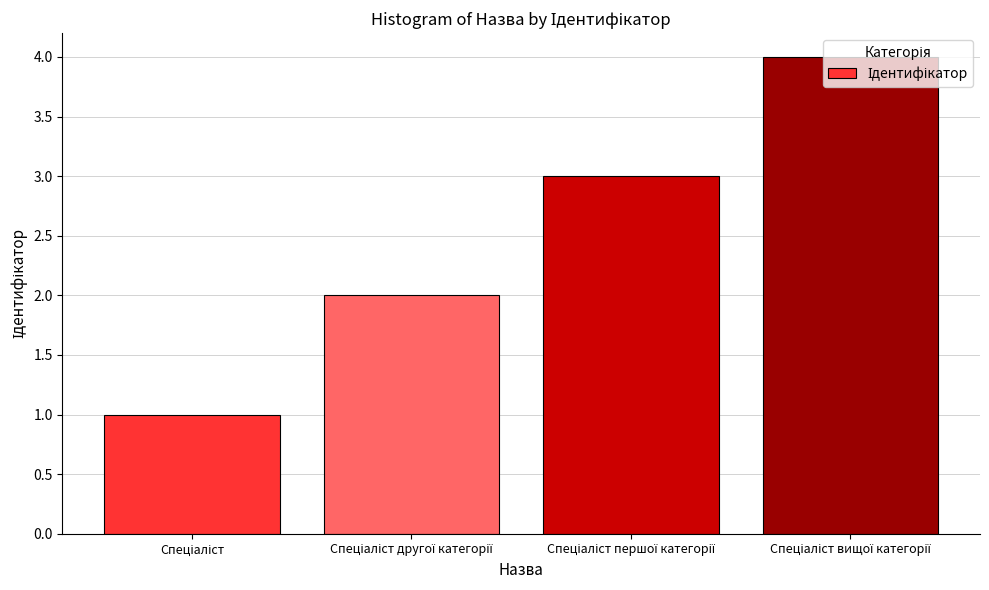

What is the greatest value displayed?

4